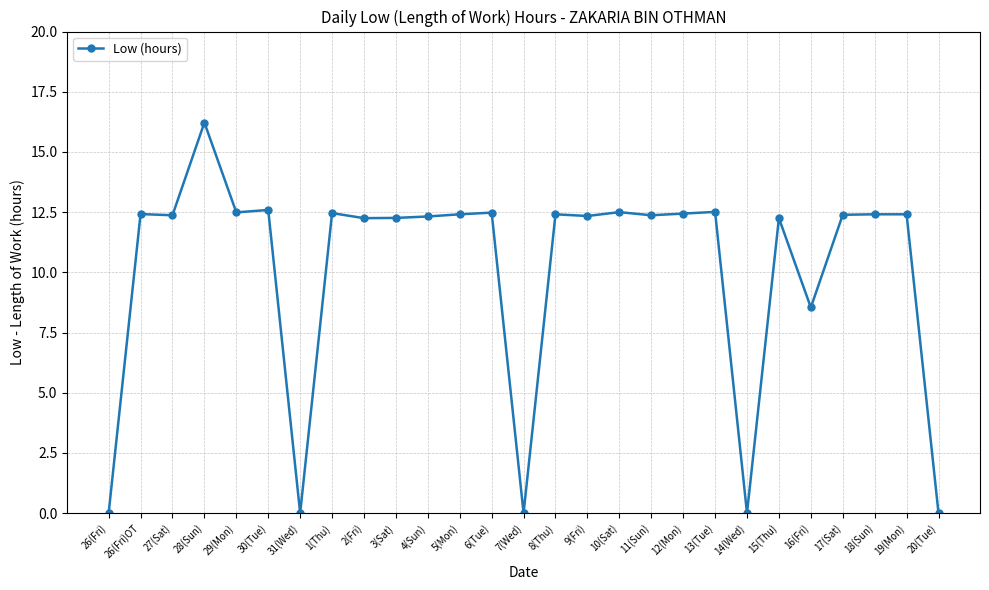

Is it true that the value at 16(Fri) is 11.9?

False